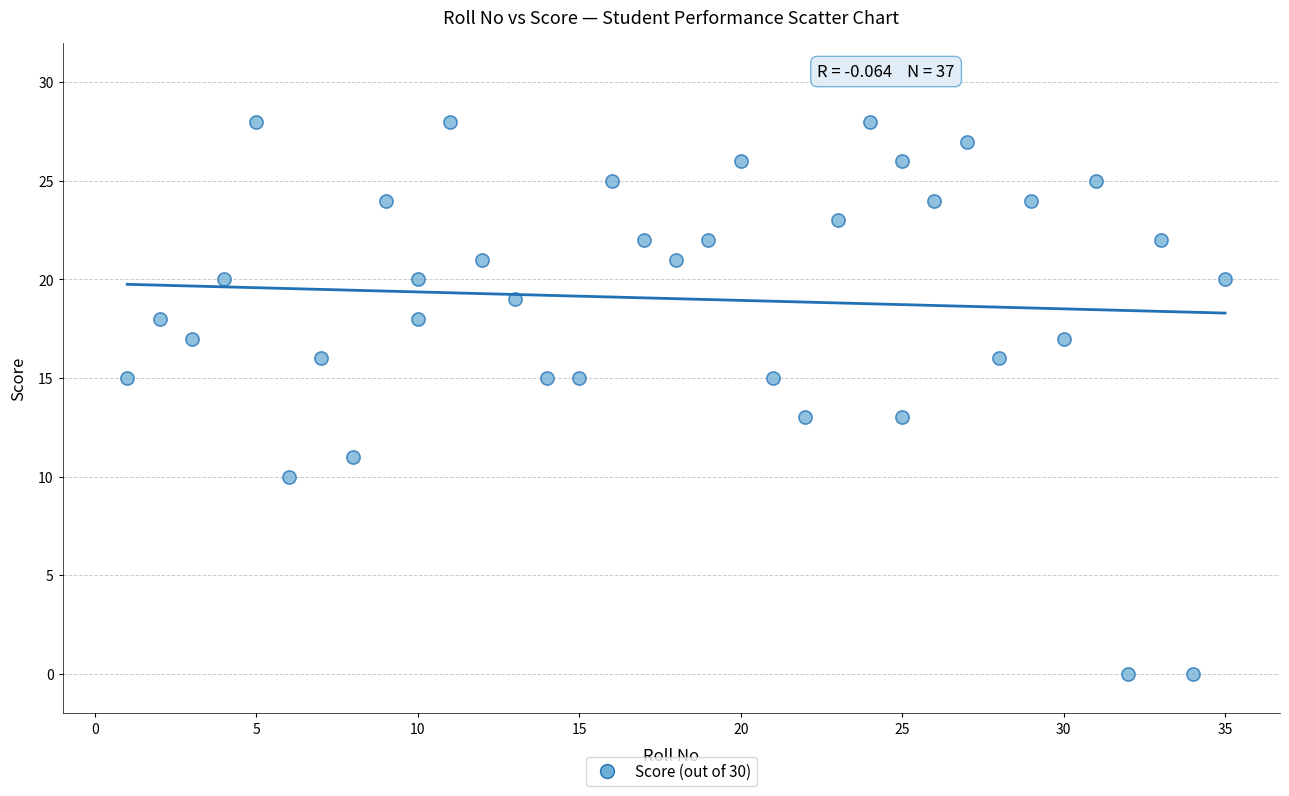

What is the range of X values (max minus min)?

34